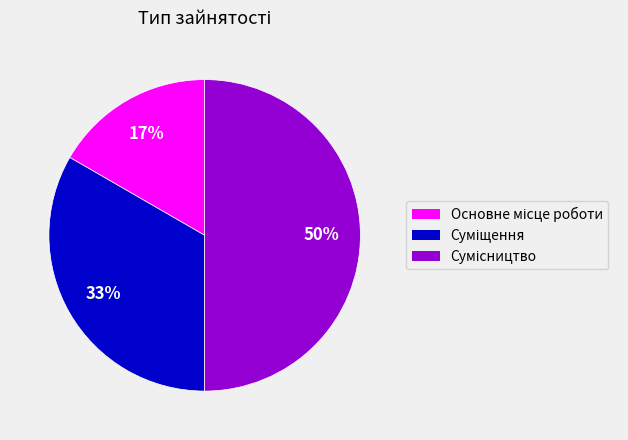

To the nearest percent, what is the difference between the largest and smallest slice percentages?

33%